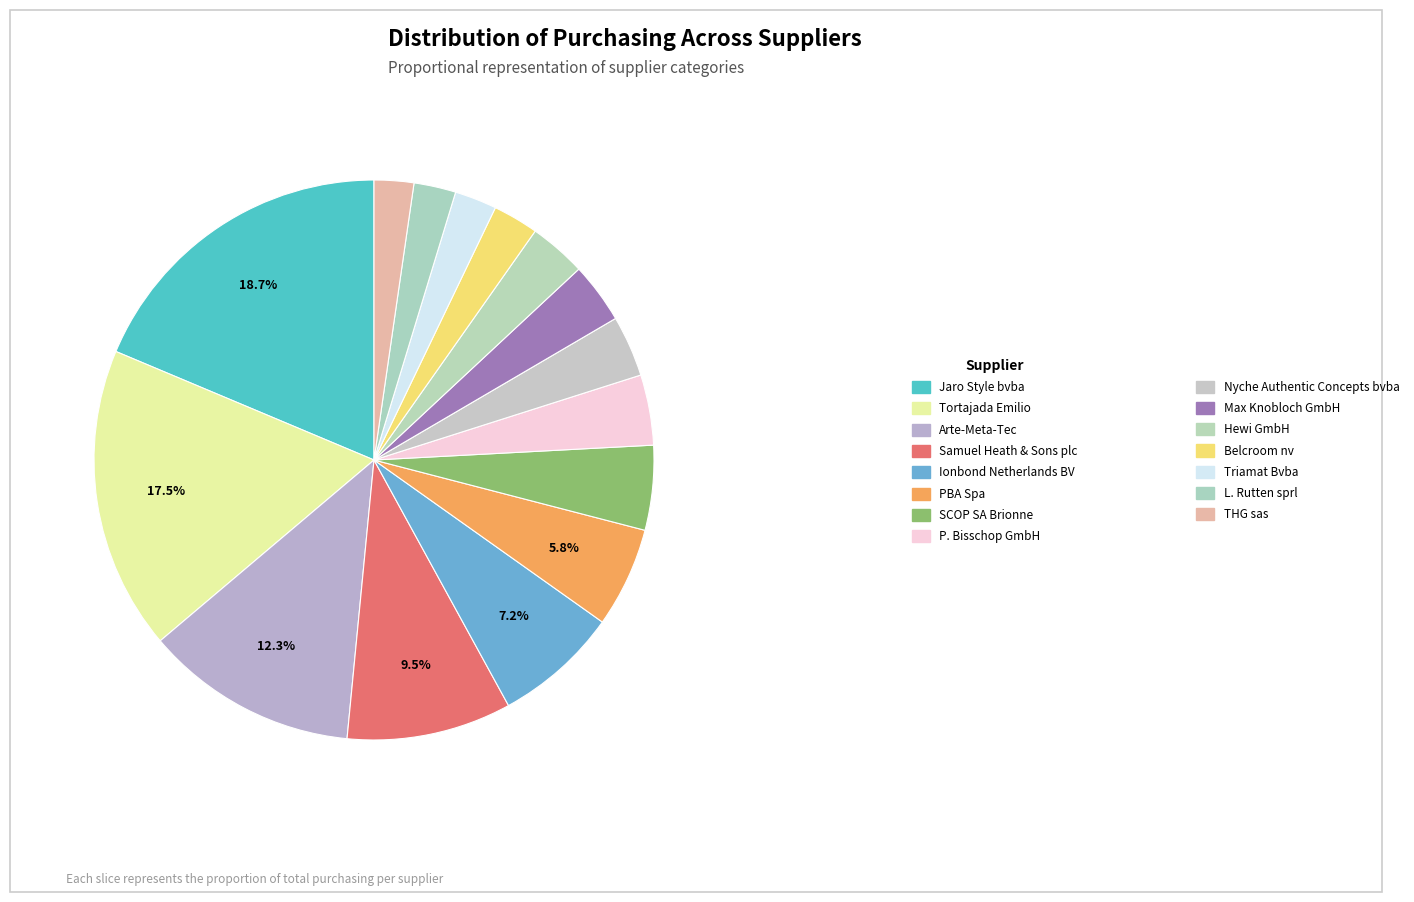

How many slices are in this pie chart?

15